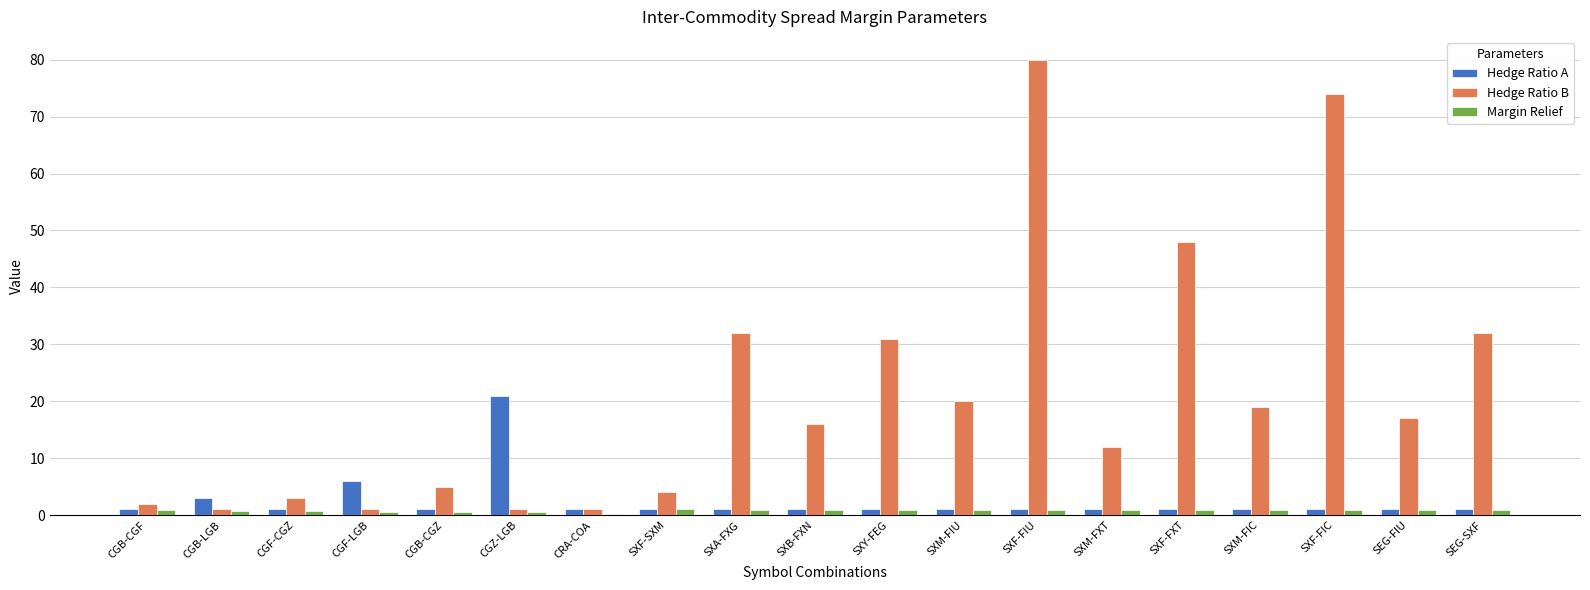

Which series has the largest total across all categories?

Hedge Ratio B